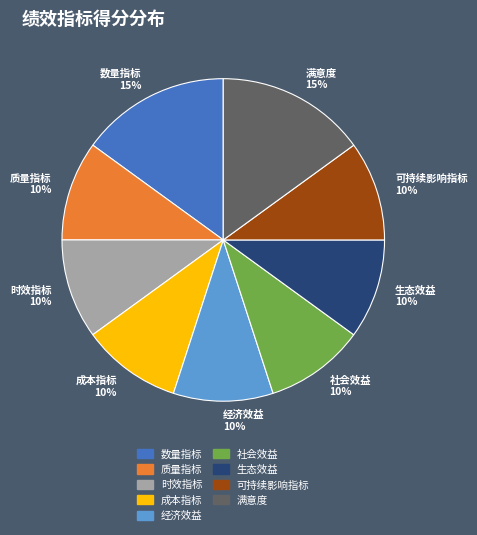

Do 成本指标 and 可持续影响指标 together represent more than half of the pie?

No